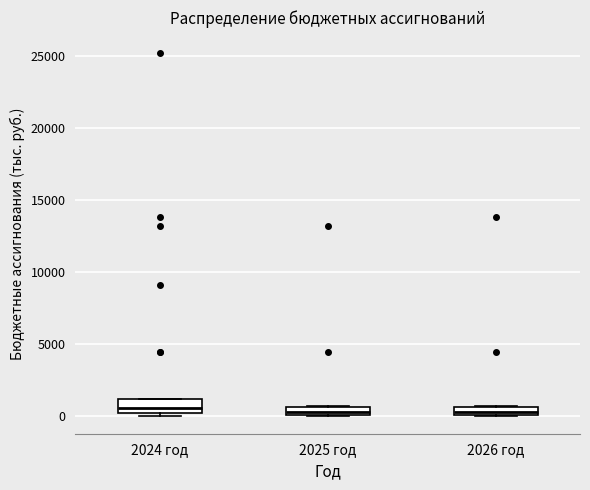

Where does the median line of the box for 2024 год sit on the y-axis? The values are not printed on the chart, so give them approximately, as read against the axis.

500